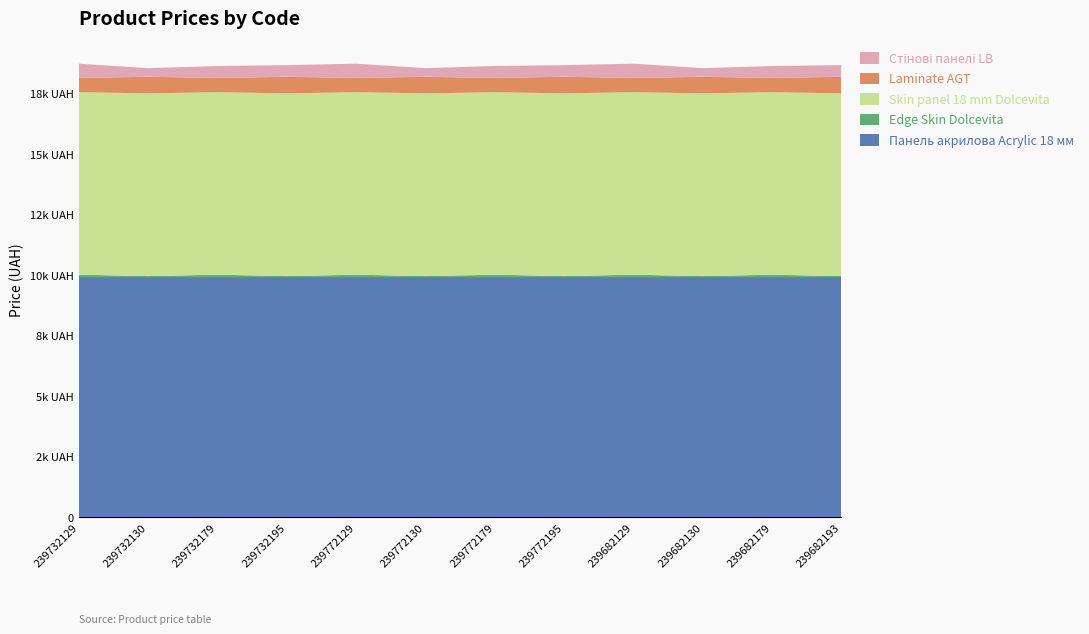

Reading left to right, transcribe all the data shown in this chart.

Панель акрилова Acrylic 18 мм: 239732129=9908.5	239732130=9908.5	239732179=9908.5	239732195=9908.5	239772129=9908.5	239772130=9908.5	239772179=9908.5	239772195=9908.5	239682129=9908.5	239682130=9908.5	239682179=9908.5	239682193=9908.5
Edge Skin Dolcevita: 239732129=113.3	239732130=56.7	239732179=113.3	239732195=56.7	239772129=113.3	239772130=56.7	239772179=113.3	239772195=56.7	239682129=113.3	239682130=56.7	239682179=113.3	239682193=56.7
Skin panel 18 mm Dolcevita: 239732129=7545.9	239732130=7545.9	239732179=7545.9	239732195=7545.9	239772129=7545.9	239772130=7545.9	239772179=7545.9	239772195=7545.9	239682129=7545.9	239682130=7545.9	239682179=7545.9	239682193=7545.9
Laminate AGT: 239732129=586.0	239732130=689.1	239732179=586.0	239732195=689.1	239772129=586.0	239772130=689.1	239772179=586.0	239772195=689.1	239682129=586.0	239682130=689.1	239682179=586.0	239682193=689.1
Стінові панелі LB: 239732129=587.7	239732130=355.0	239732179=491.7	239732195=482.1	239772129=587.7	239772130=355.0	239772179=491.7	239772195=482.1	239682129=587.7	239682130=355.0	239682179=491.7	239682193=482.1